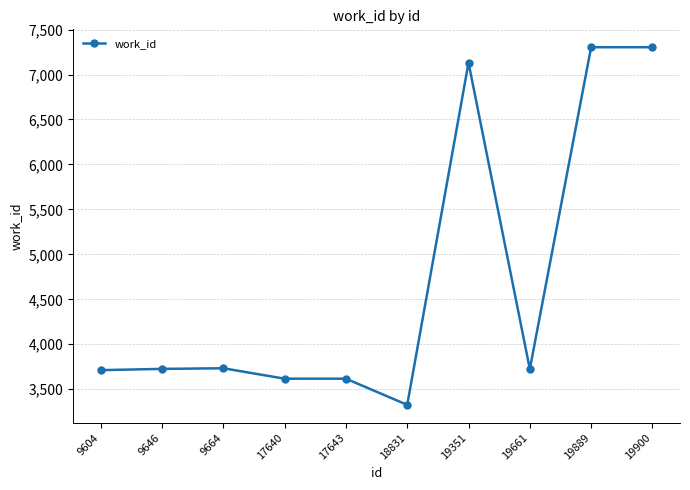

What is the difference between the maximum and minimum values?

3978